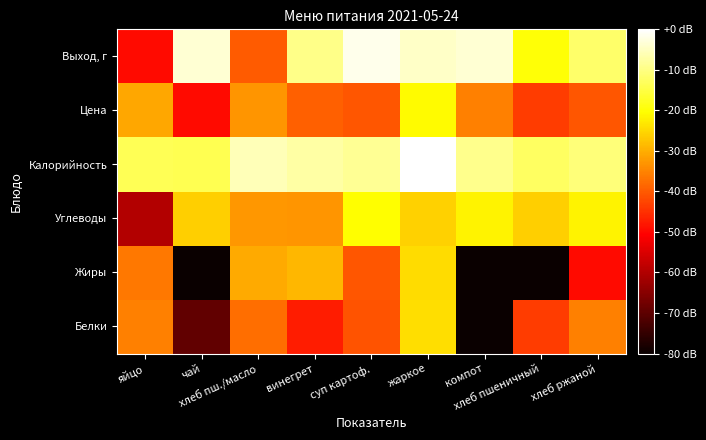

List the series in order of their peak value, lowest first.

Жиры, Белки, Цена, Углеводы, Выход, г, Калорийность